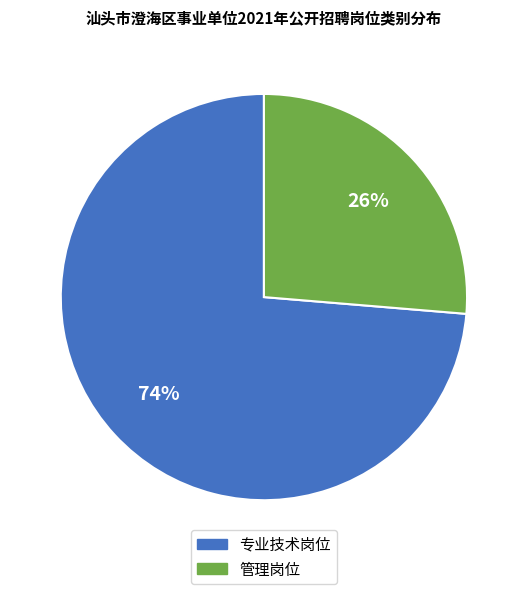

Between 专业技术岗位 and 管理岗位, which is larger?

专业技术岗位